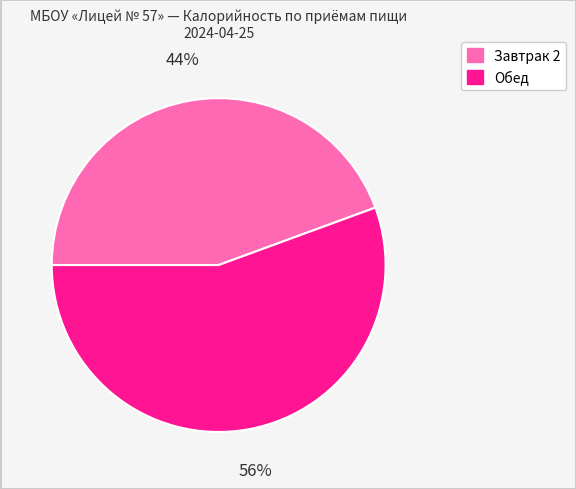

Do Обед and Завтрак 2 together represent more than half of the pie?

Yes